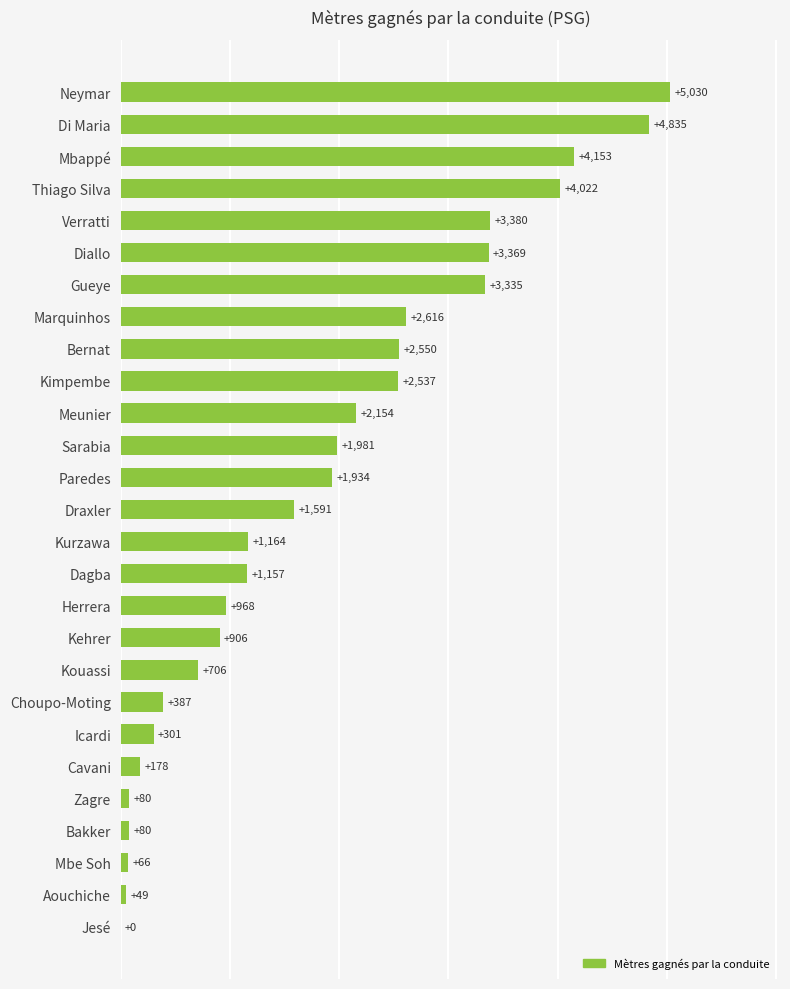

How many values are above zero?

26